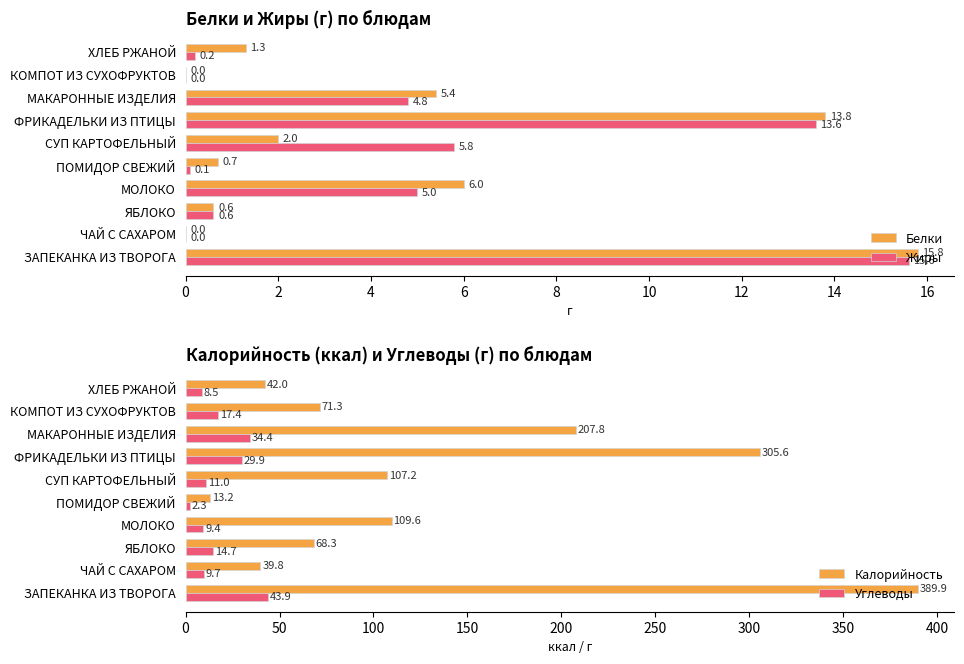

The value of Углеводы at ЧАЙ С САХАРОМ is 9.7. True or false?

True